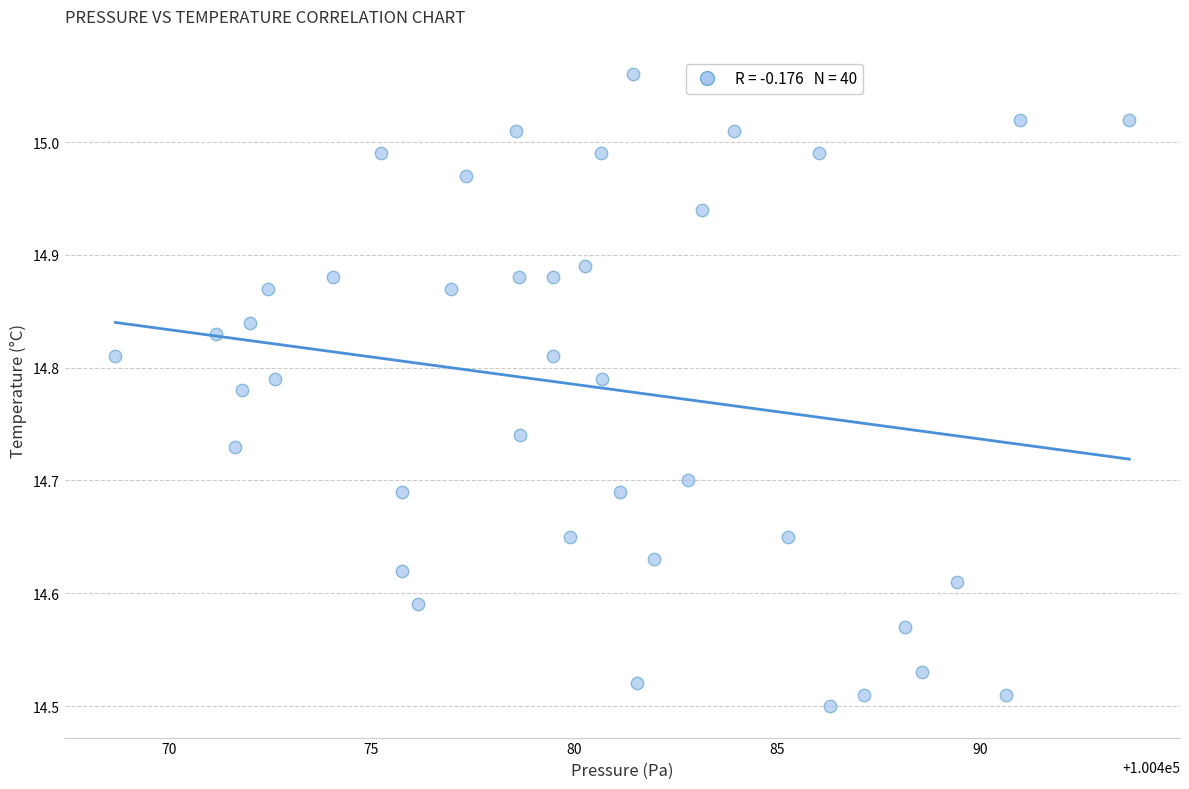

What is the range of Y values (max minus min)?

0.6